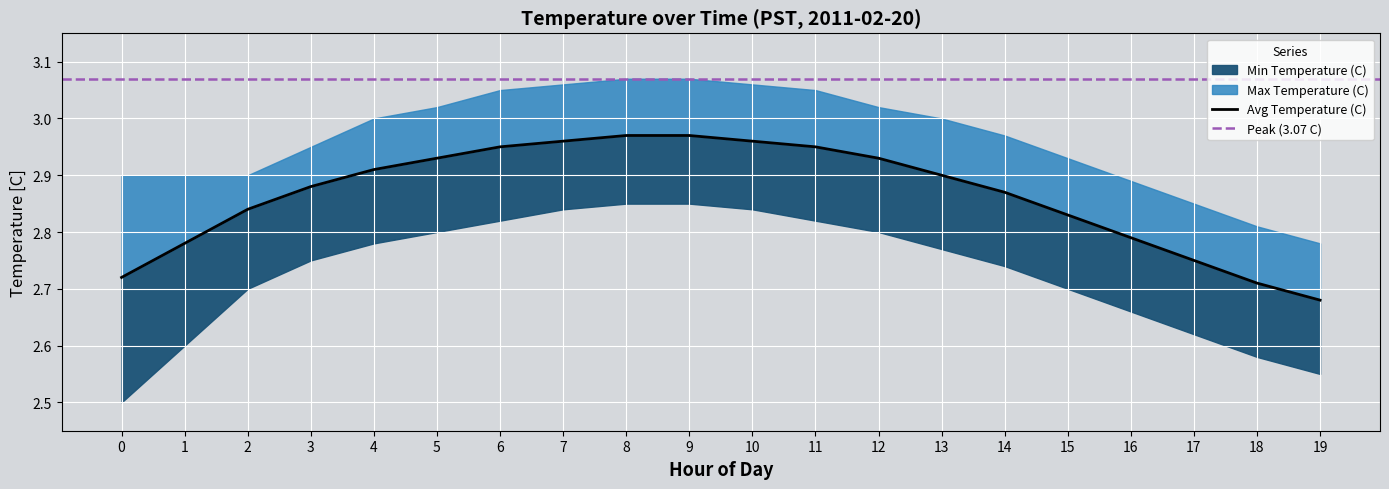

Reading left to right, extract all data points from this chart.

Avg Temperature (C): 2.7	2.8	2.8	2.9	2.9	2.9	3.0	3.0	3.0	3.0	3.0	3.0	2.9	2.9	2.9	2.8	2.8	2.8	2.7	2.7
Min Temperature (C): 2.5	2.6	2.7	2.8	2.8	2.8	2.8	2.8	2.9	2.9	2.8	2.8	2.8	2.8	2.7	2.7	2.7	2.6	2.6	2.5
Max Temperature (C): 2.9	2.9	2.9	3.0	3.0	3.0	3.0	3.1	3.1	3.1	3.1	3.0	3.0	3.0	3.0	2.9	2.9	2.9	2.8	2.8